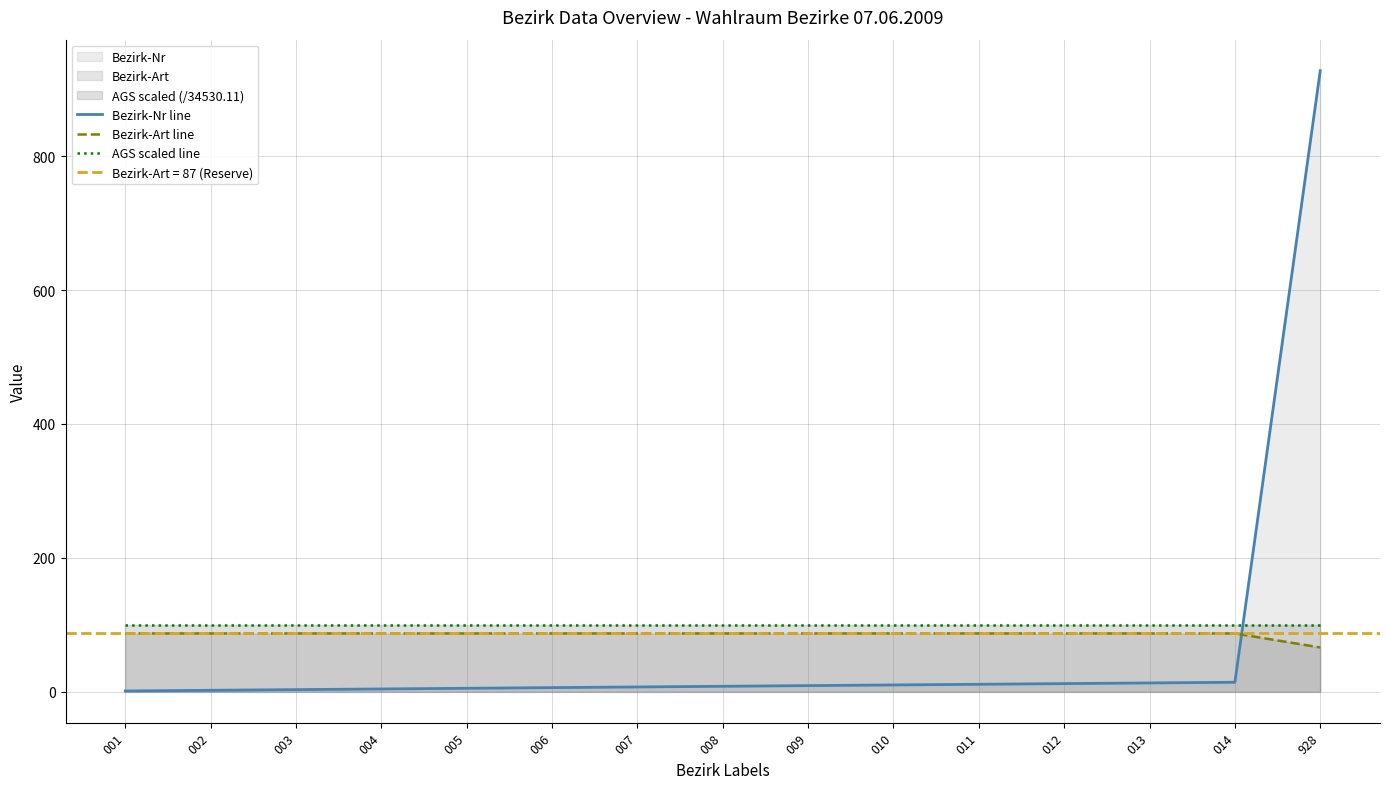

What is the sum of all Bezirk-Nr line values?

1033